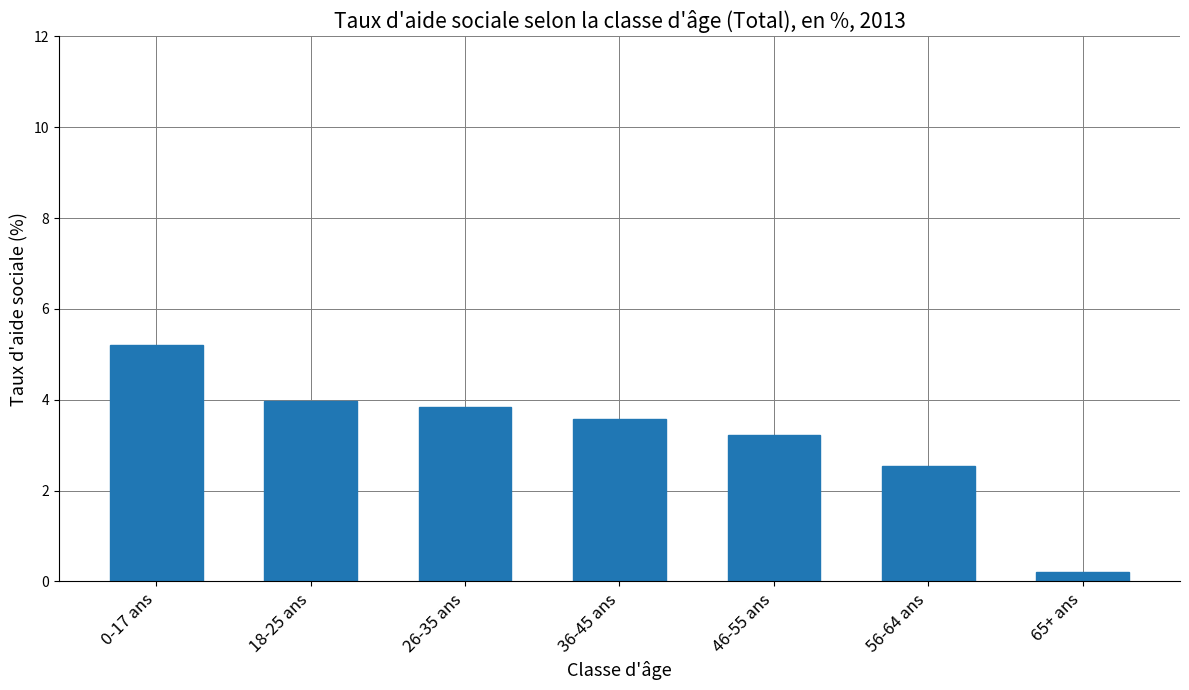

Reading left to right, what are all the values shown in this chart?

0-17 ans=5.2	18-25 ans=4.0	26-35 ans=3.8	36-45 ans=3.6	46-55 ans=3.2	56-64 ans=2.5	65+ ans=0.2